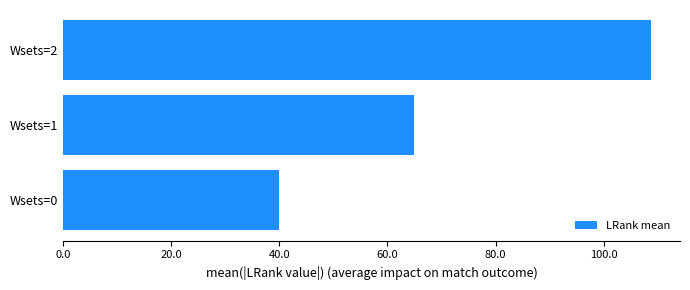

What is the sum of all values?

213.7